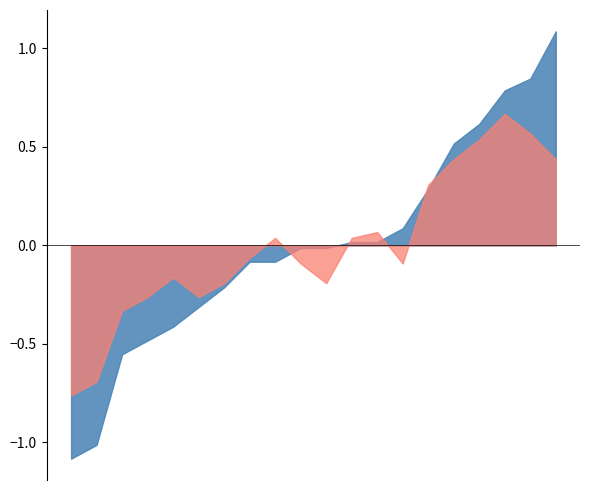

What is the smallest value displayed?

-1.1